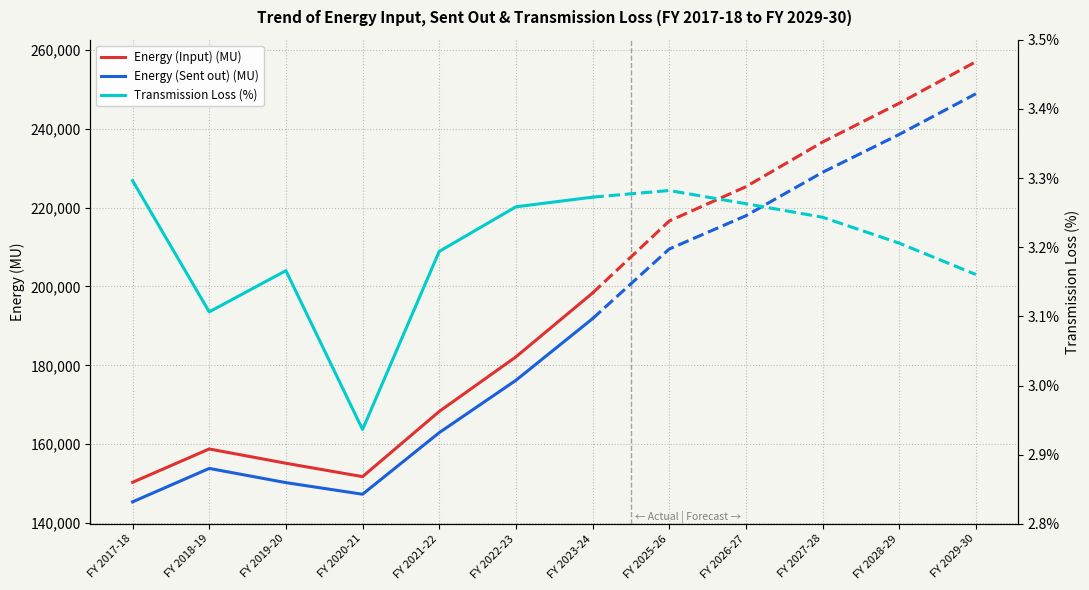

Which has a higher value, FY 2022-23 or FY 2018-19?

FY 2022-23